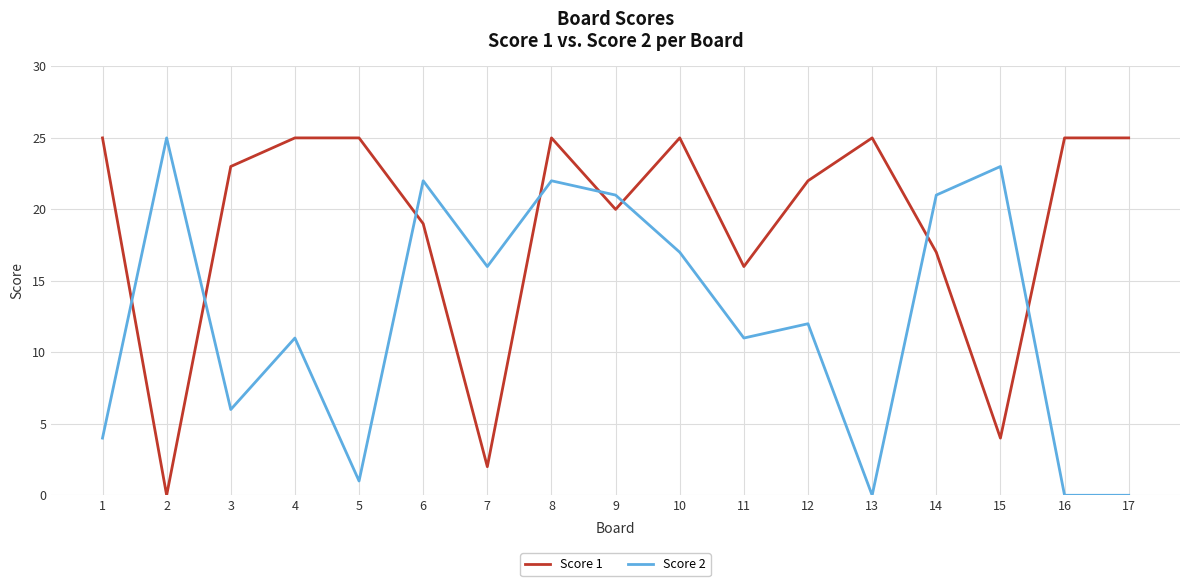

What is the difference between the maximum and minimum values in the Score 2 series?

25